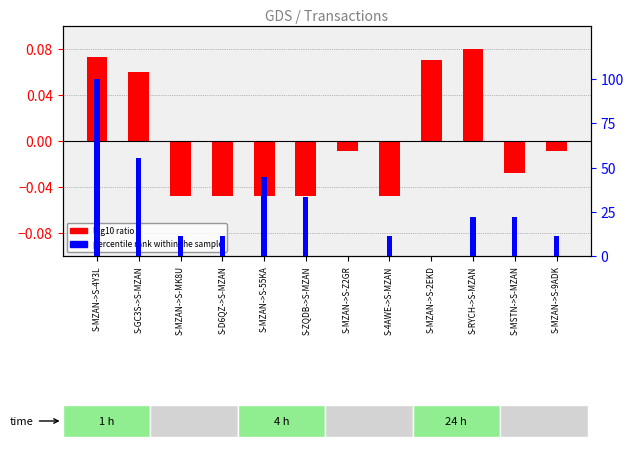

At which label is percentile rank within the sample closest to 50?

S-GC3S->S-MZAN